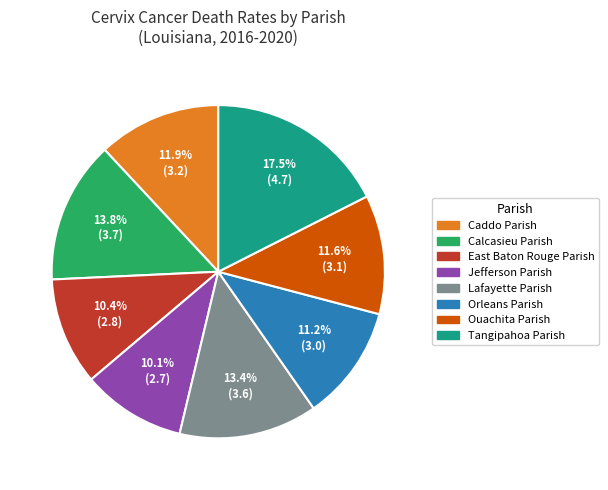

Is there any slice that represents more than half of the pie?

No